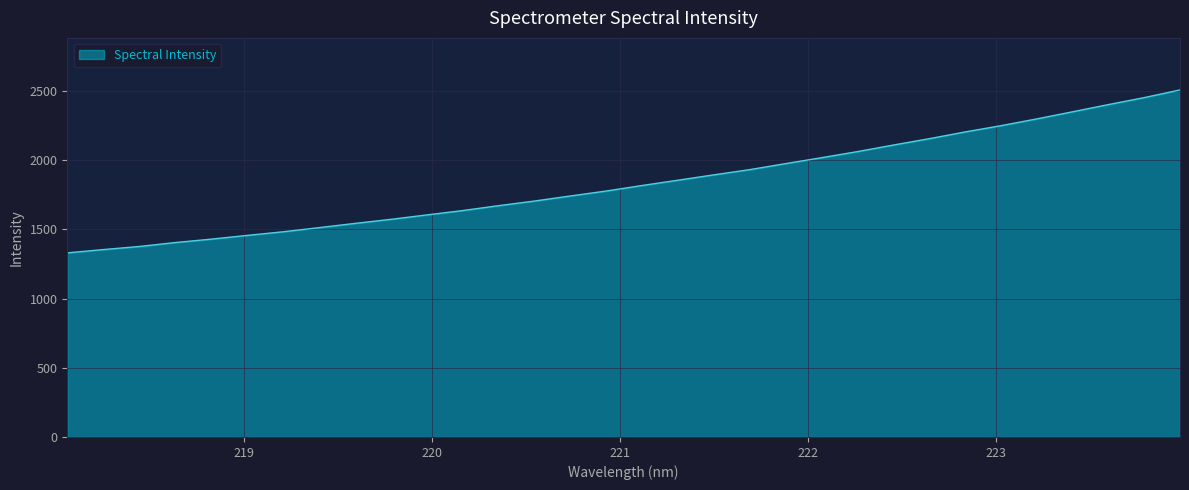

Reading left to right, transcribe all the data shown in this chart.

1329.9	1353.7	1376.0	1404.3	1428.9	1455.9	1482.1	1511.9	1542.6	1571.9	1603.8	1635.3	1670.6	1704.1	1740.7	1776.5	1816.4	1854.7	1893.4	1931.0	1974.5	2017.2	2061.2	2108.5	2154.3	2203.1	2248.3	2297.3	2348.9	2401.0	2451.3	2506.8